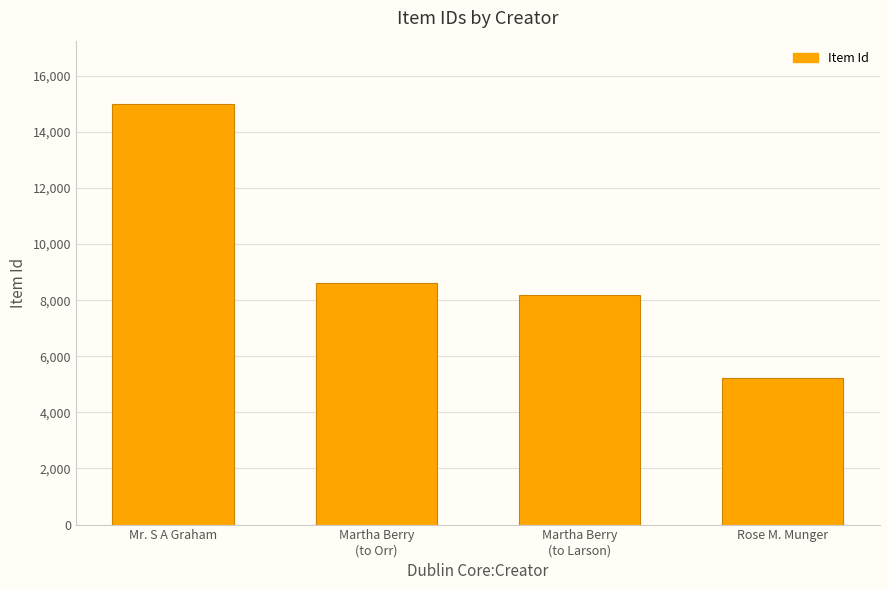

Does the chart contain any negative values?

No